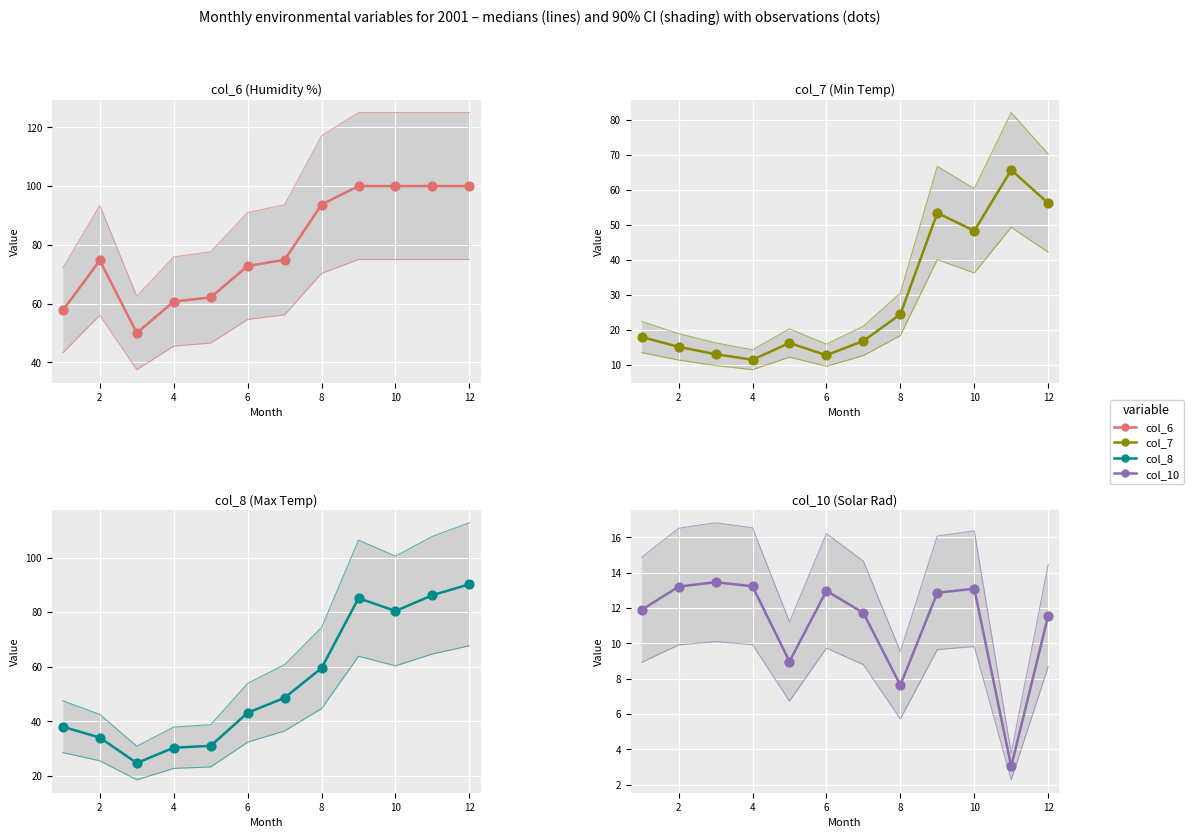

Which series reaches the minimum Y coordinate?

col_10